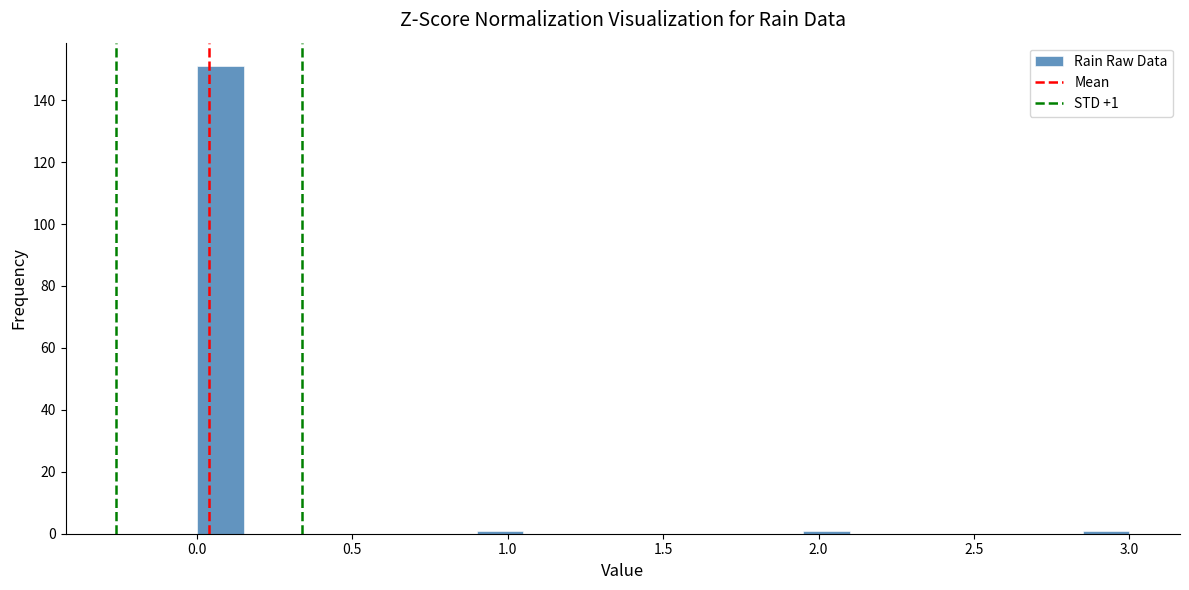

Around what value on the x-axis is the tallest bar? Give the approximate position of its centre, as read against the axis.

0.10